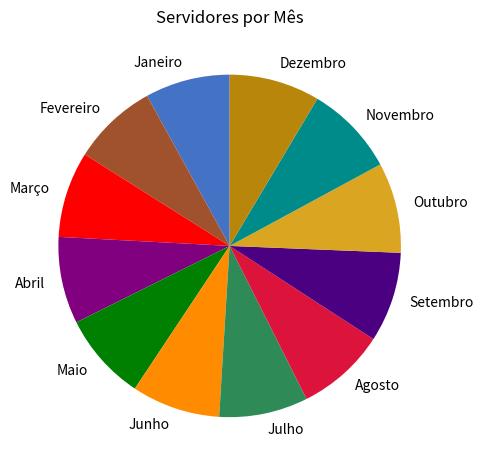

Does any single category account for the majority?

No